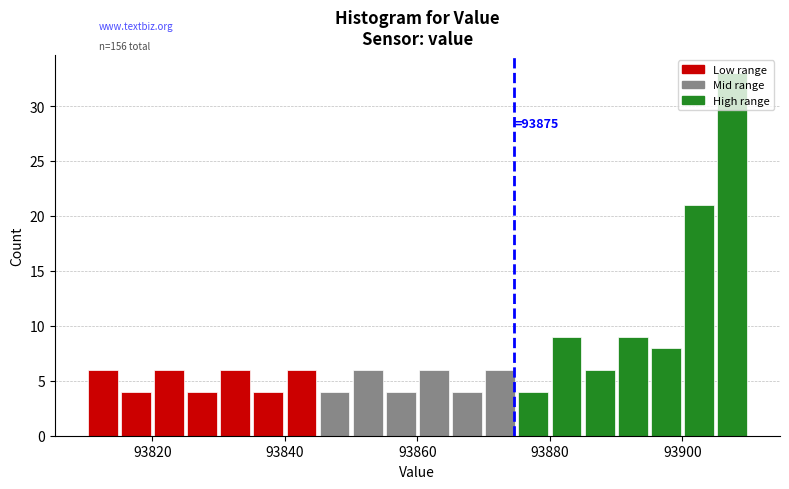

Read against the x-axis, roughly where is the centre of the tallest bar?

93908